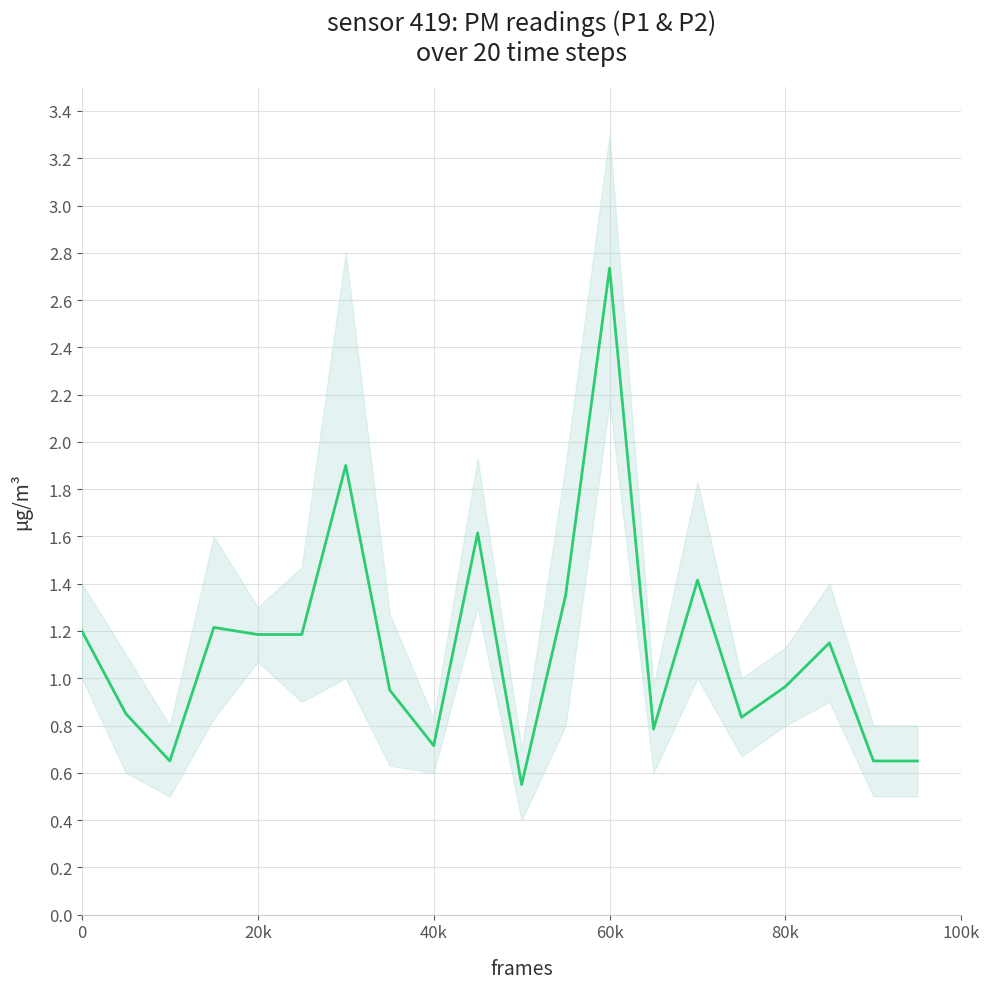

Count the number of values greater than 1.

10